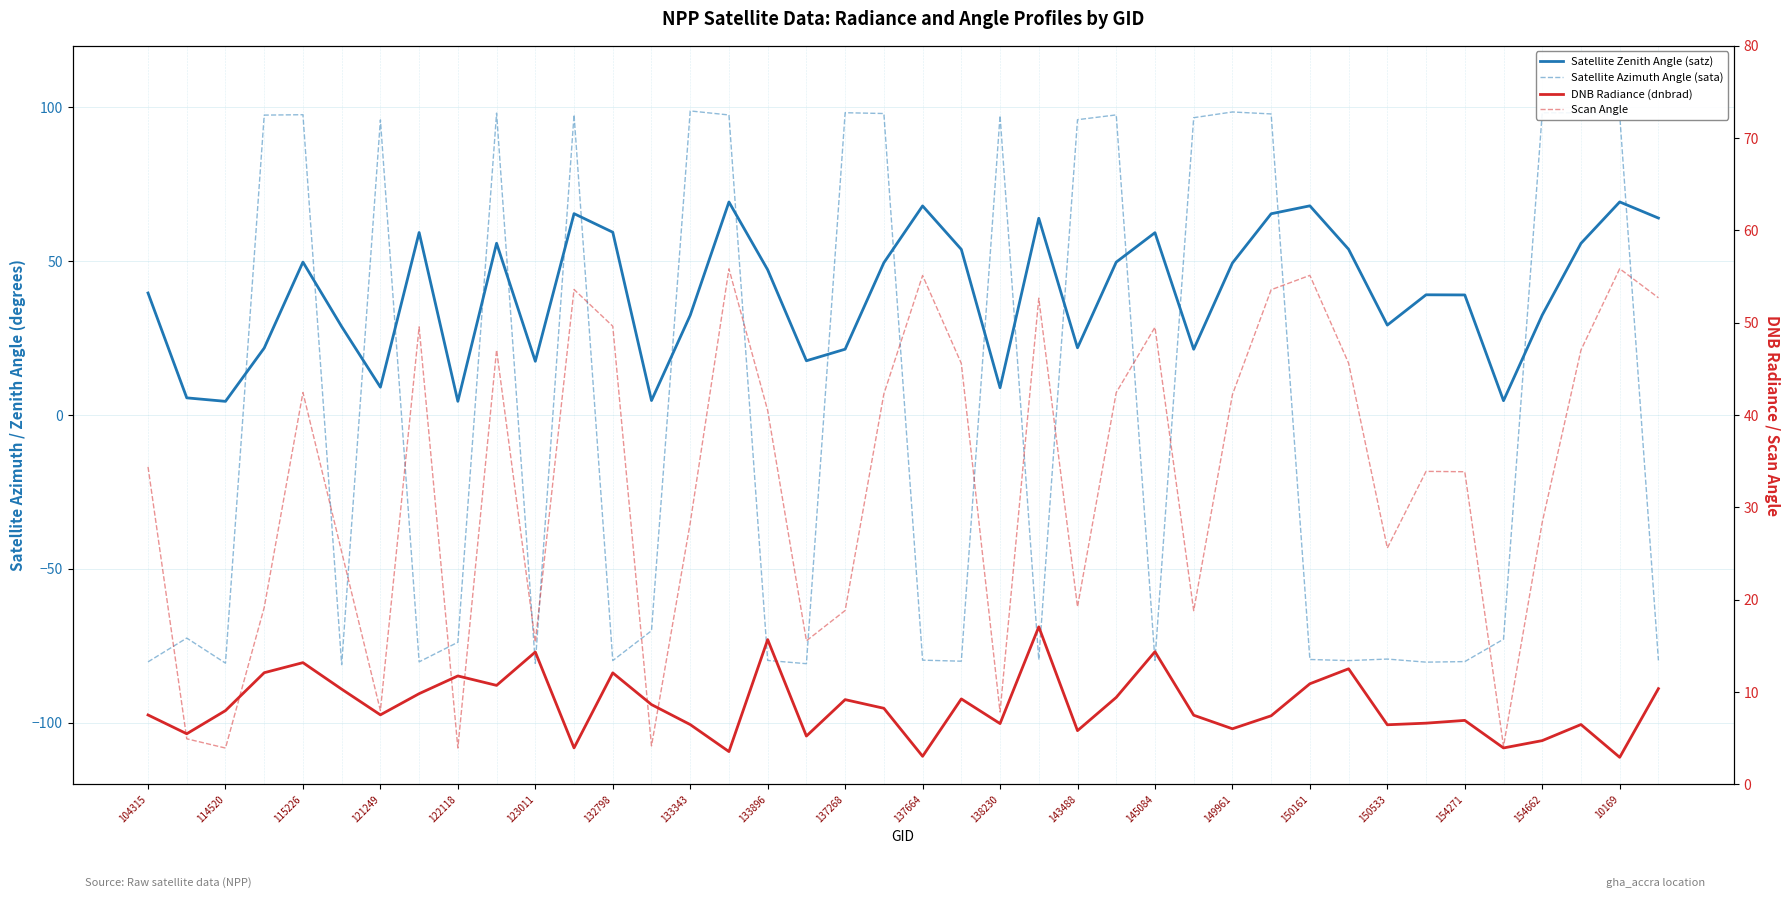

How many interior local peaks does the Scan Angle series have?

11